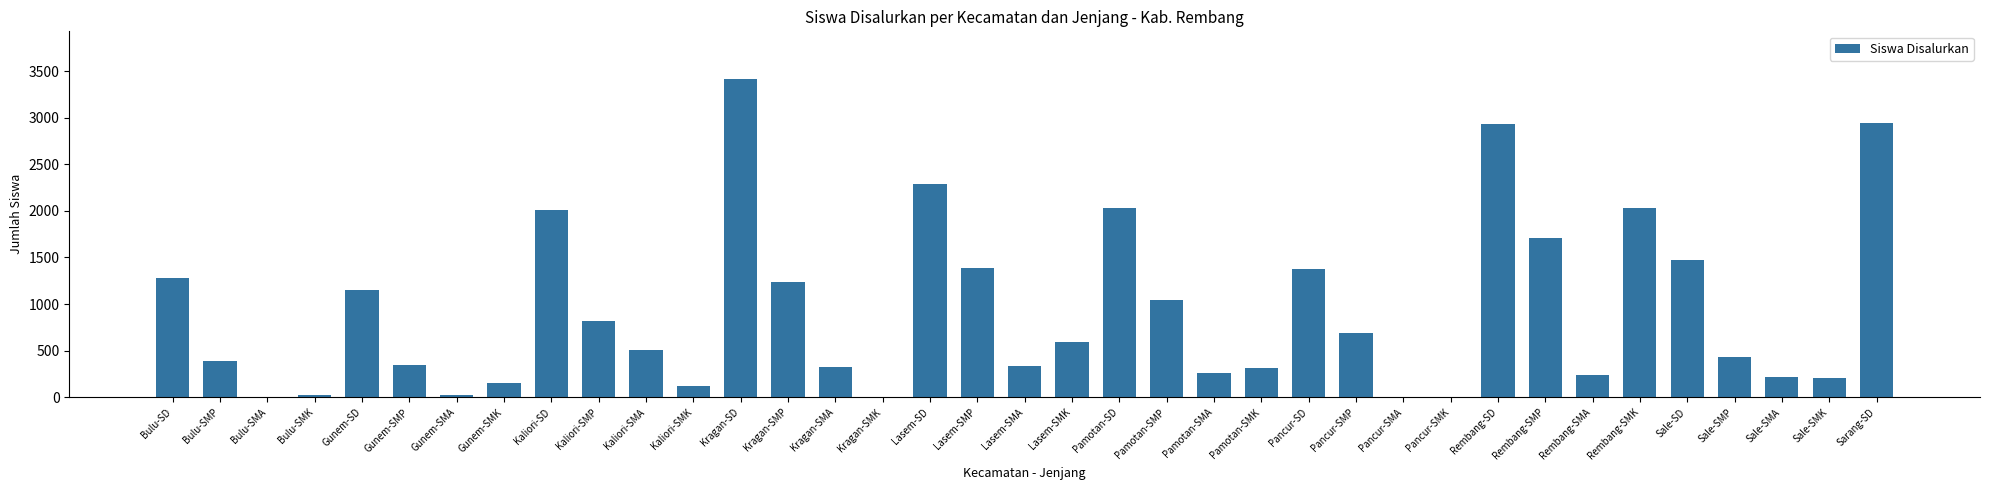

The value at Pamotan-SMK is 314. True or false?

True